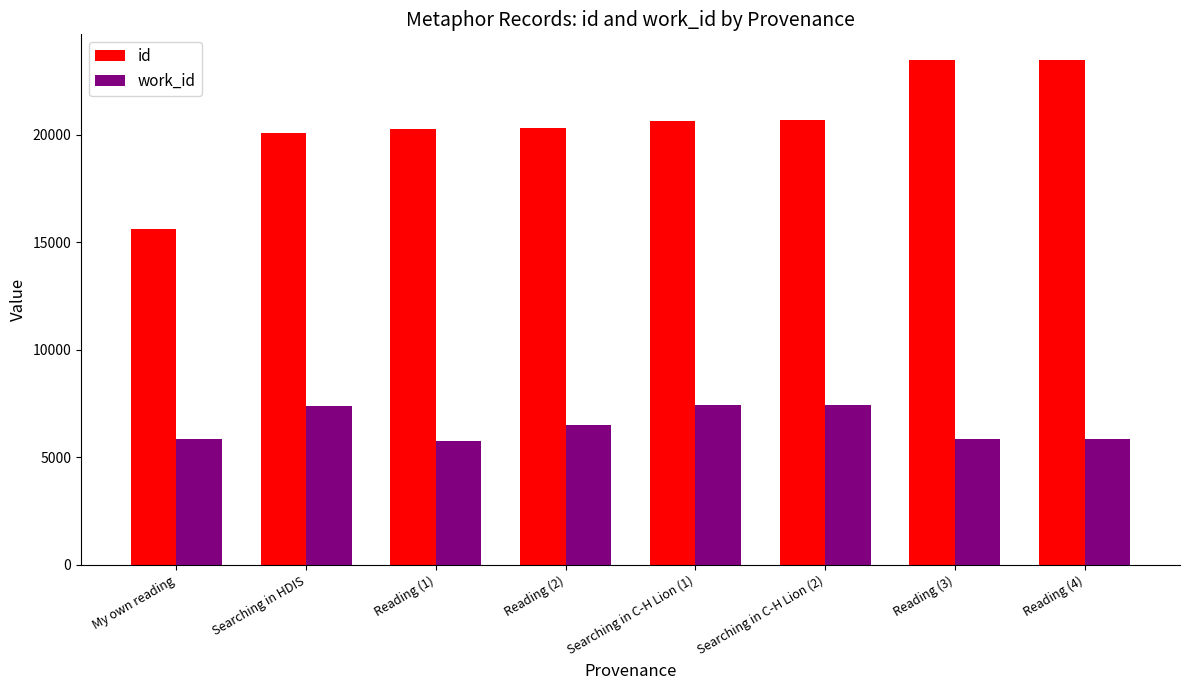

How many bars are there in each group?

2